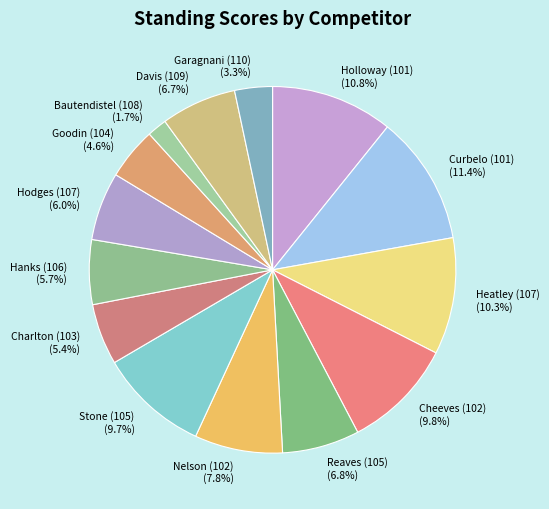

Is it true that Reaves (105) is 1% of the pie?

False